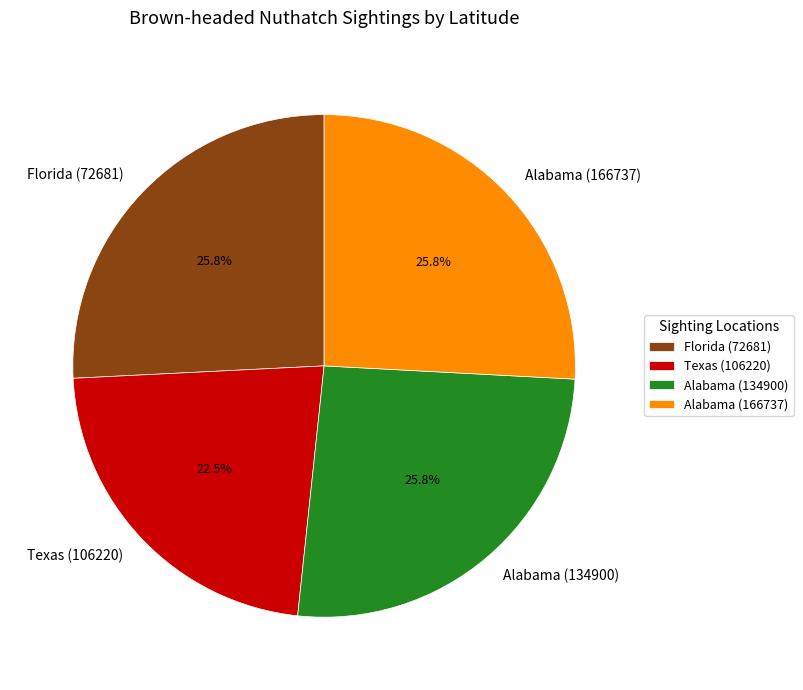

Which category has the smallest portion of the pie?

Texas (106220)